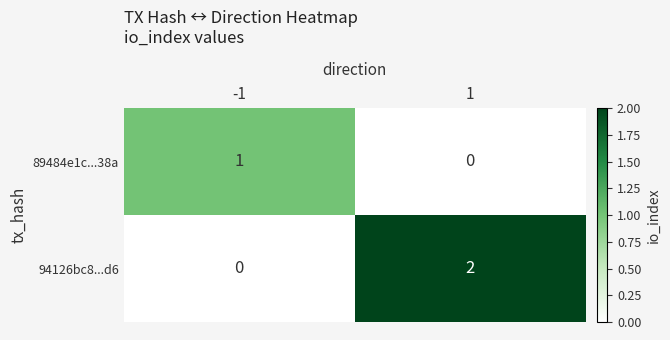

Which series has the largest range (max minus min)?

94126bc8...d6